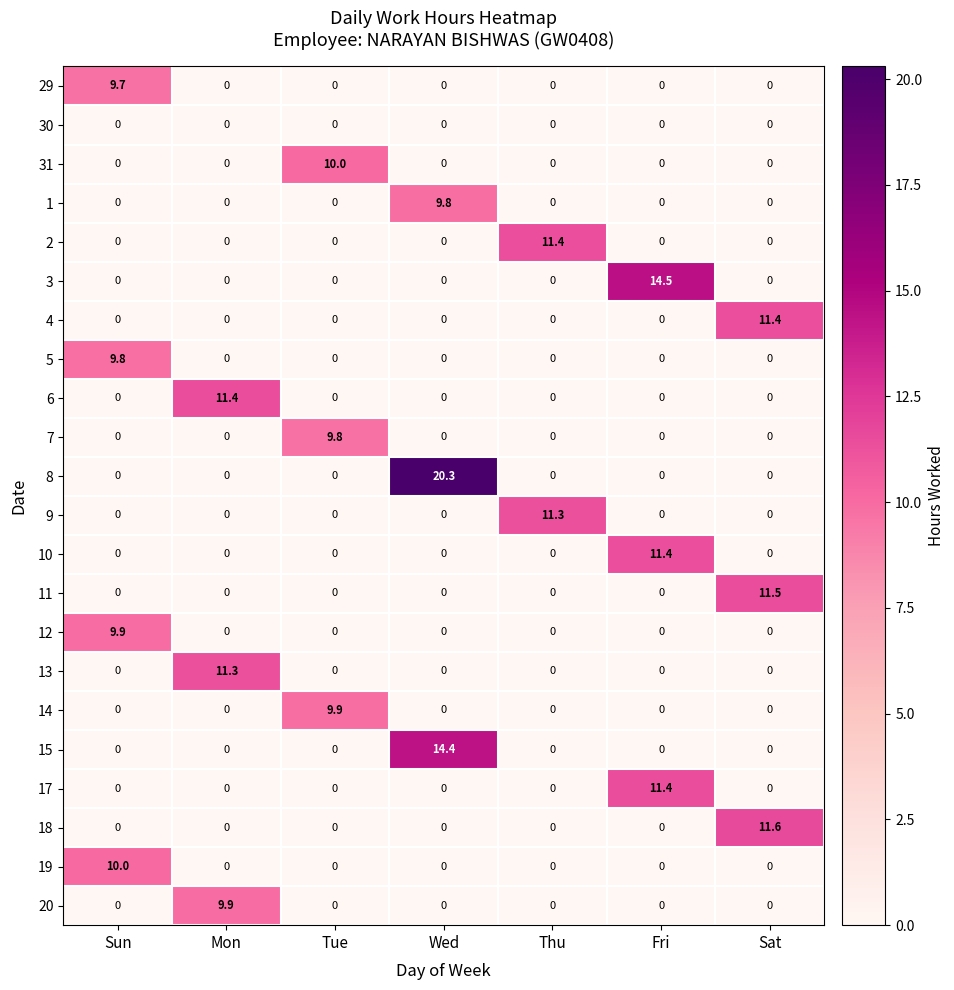

The 19 series shows 0.0 at Fri. True or false?

True